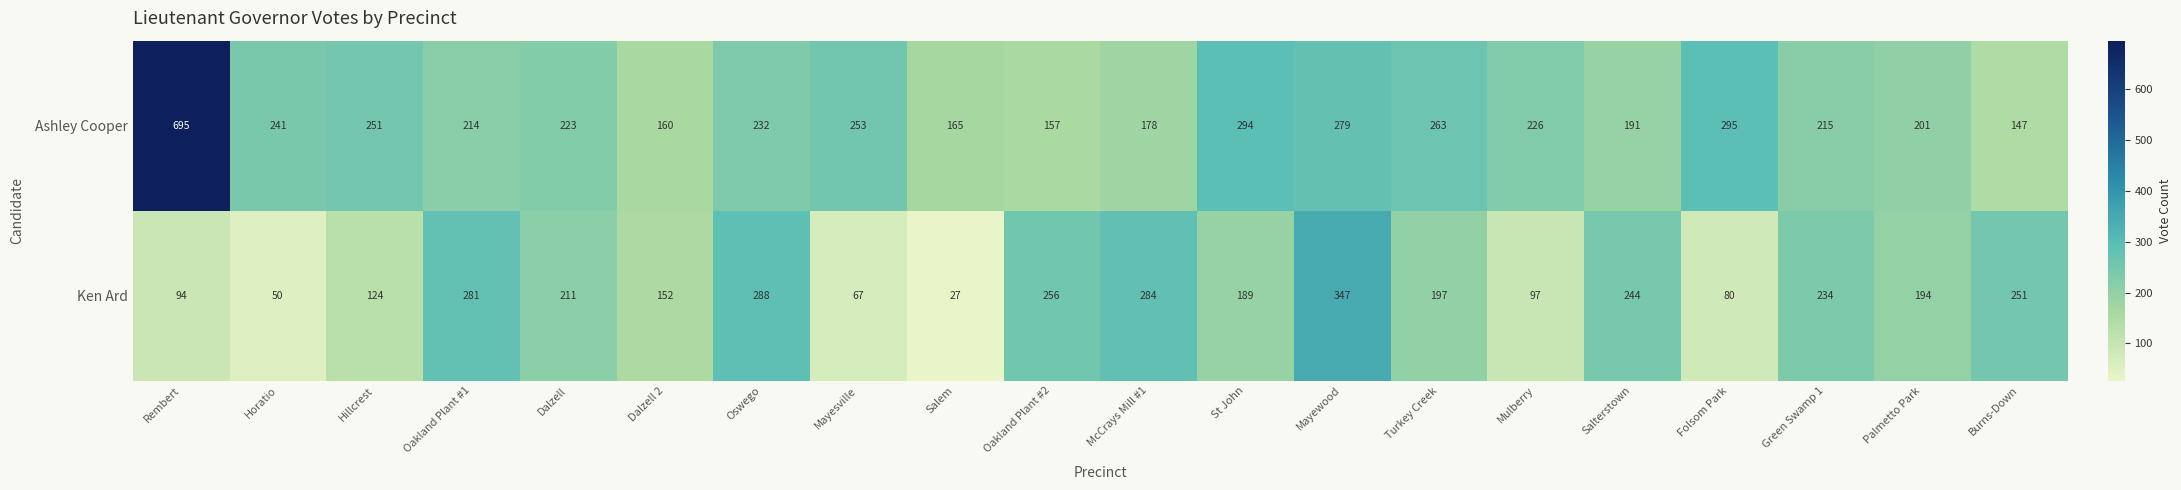

What is the spread (max minus min) of values at Dalzell?

12